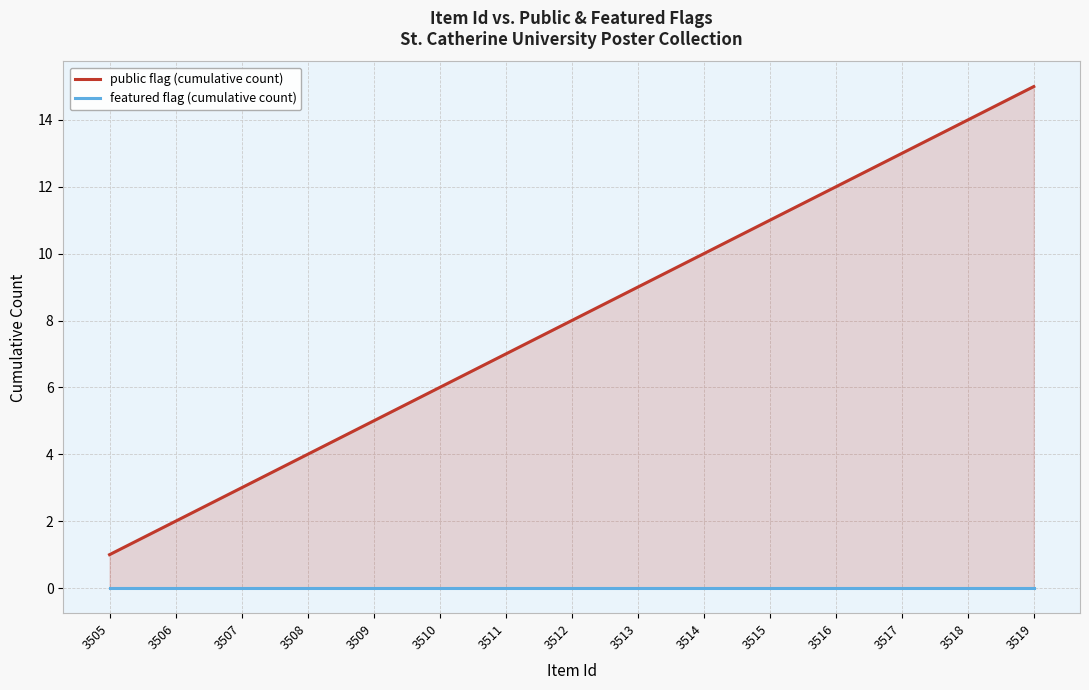

What is the greatest value displayed?

15